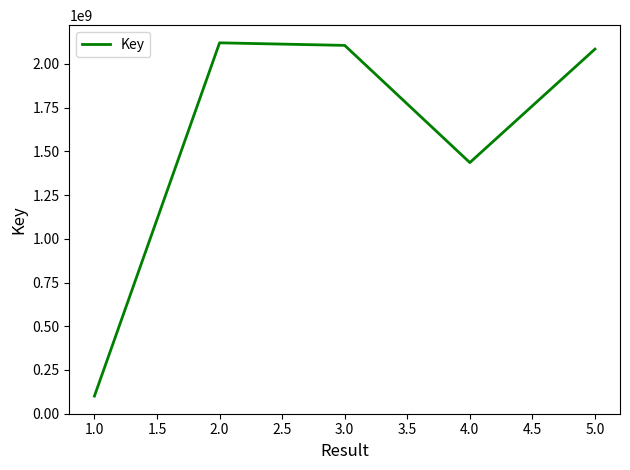

Reading left to right, list all the values displayed in this chart.

100711450	2120399231	2105753485	1435688326	2084623306